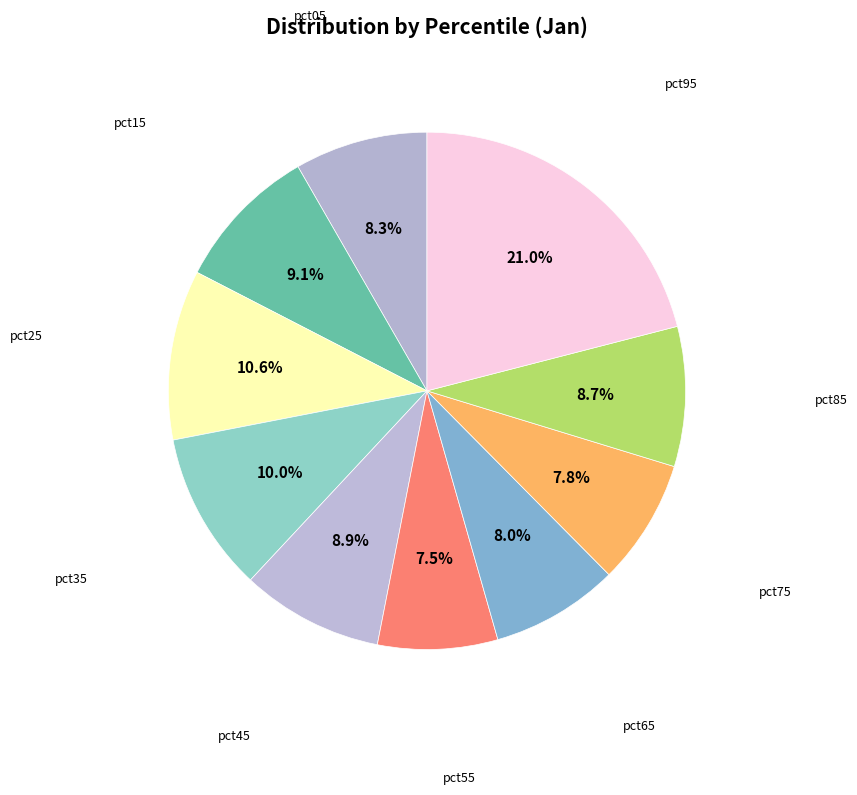

To the nearest percent, what is the average slice percentage?

10%